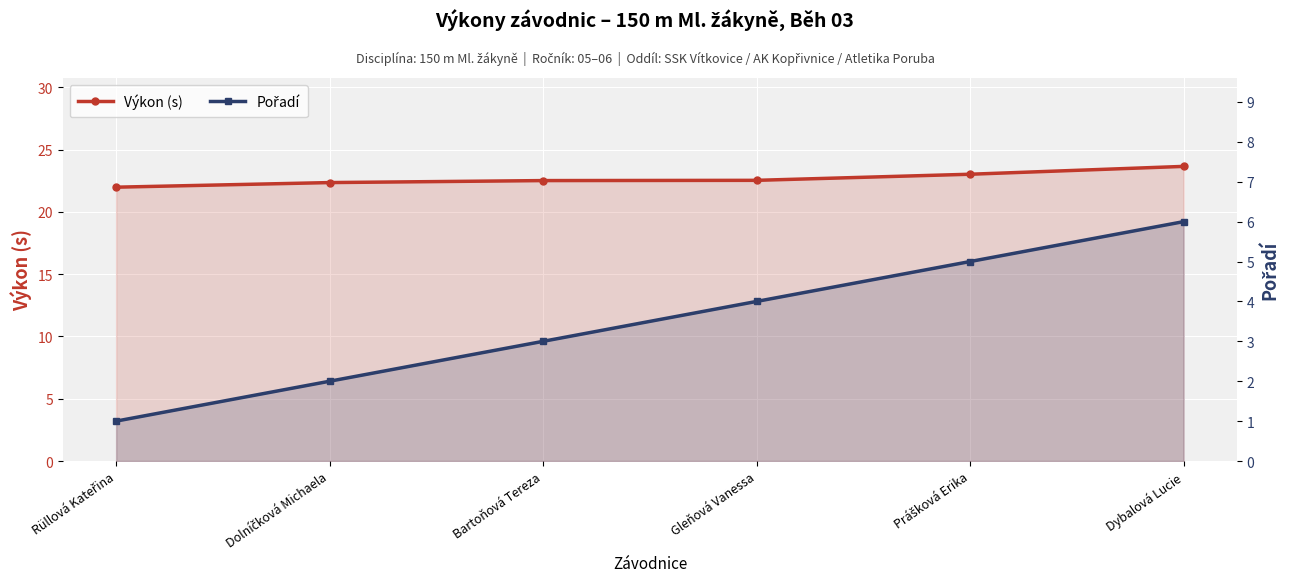

What is the label of the 5th point from the right?

Dolníčková Michaela